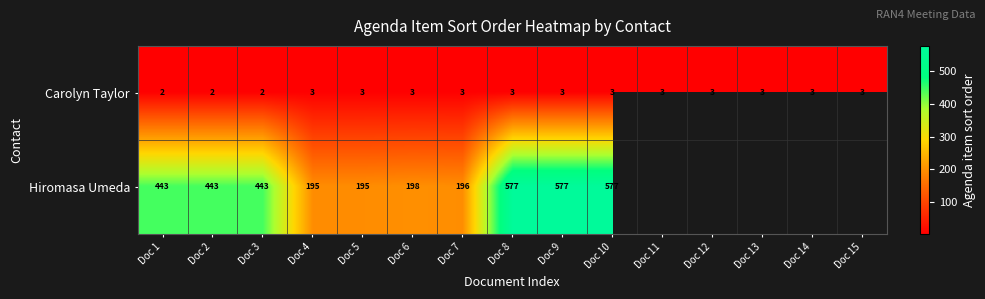

What is the total value across all series at Doc 2?

445